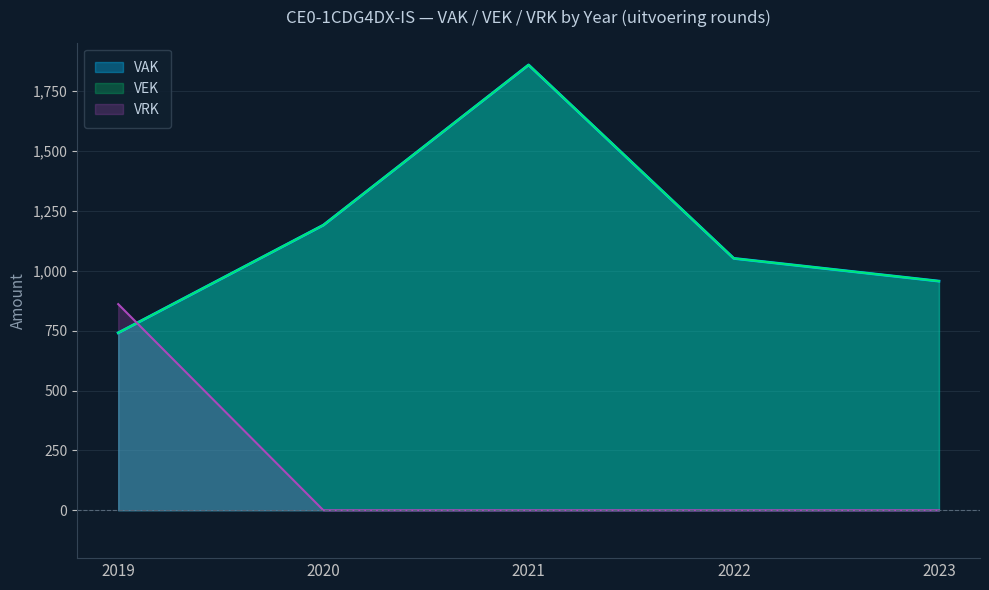

Is the value of VRK at 2020 greater than the value of VEK at 2022?

No